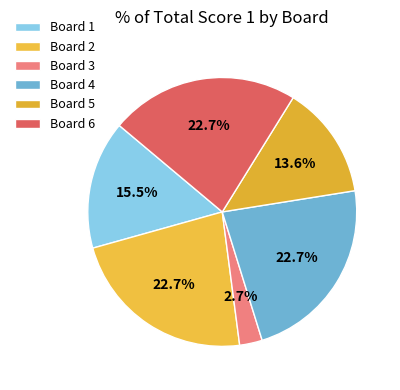

Approximately how many times larger is the value at Board 5 compared to Board 2?

0.6